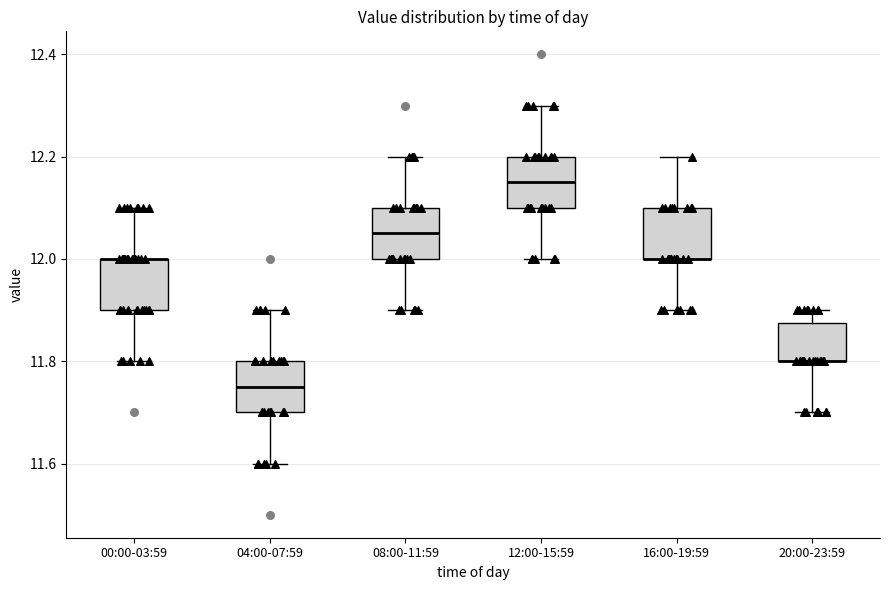

Reading left to right, transcribe this box plot: for each box, give where its median line is, the range the box spans, and where its two whiskers end, as read against the y-axis. The values are not printed on the chart, so give them approximately, as read against the axis.

00:00-03:59: median 12.00 (drawn on the box's upper edge), box 11.90 to 12.00, whiskers 11.80 to 12.10
04:00-07:59: median 11.76, box 11.70 to 11.80, whiskers 11.60 to 11.90
08:00-11:59: median 12.06, box 12.00 to 12.10, whiskers 11.90 to 12.20
12:00-15:59: median 12.16, box 12.10 to 12.20, whiskers 12.00 to 12.30
16:00-19:59: median 12.00 (drawn on the box's lower edge), box 12.00 to 12.10, whiskers 11.90 to 12.20
20:00-23:59: median 11.80 (drawn on the box's lower edge), box 11.80 to 11.88, whiskers 11.70 to 11.90